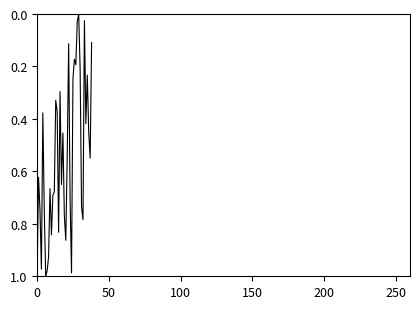

Does the chart display data point markers on the line(s)?

No